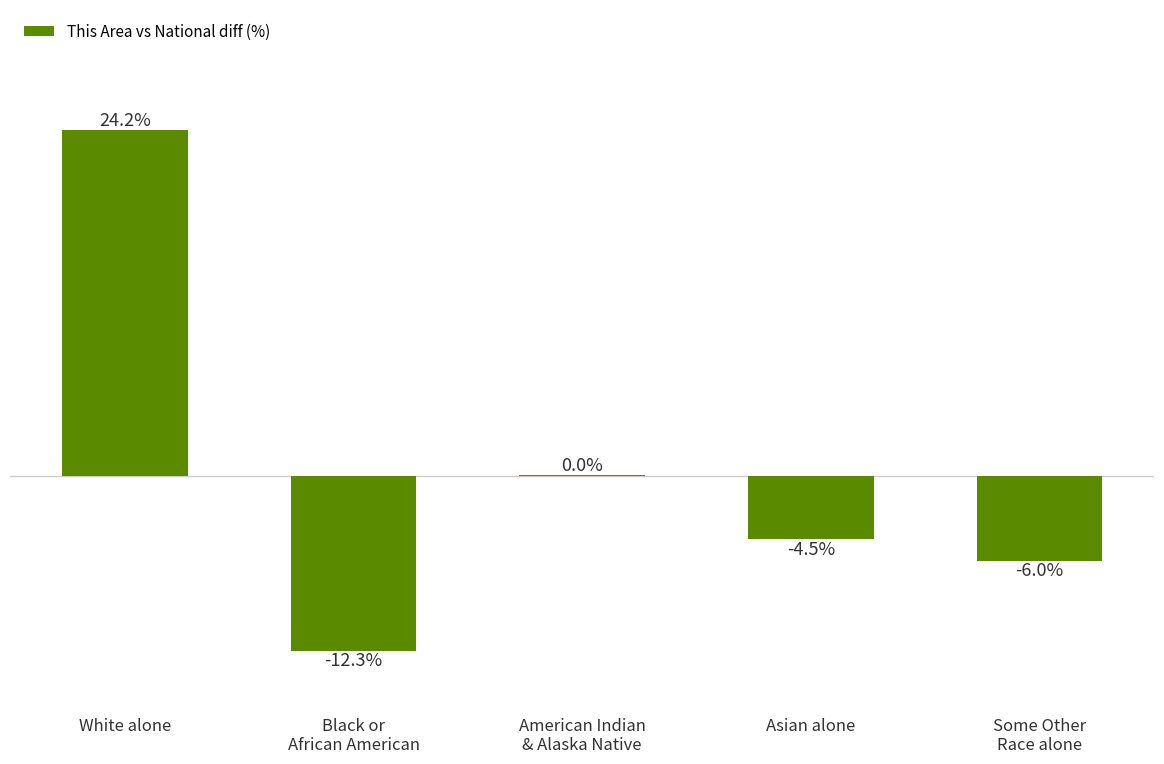

Which category has the highest value across all series?

White alone